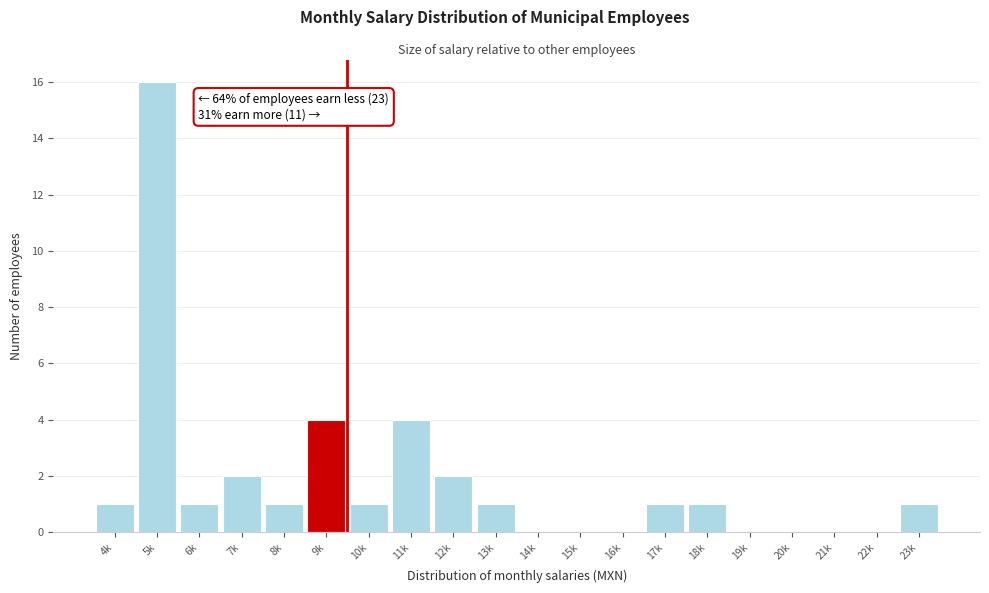

Between 10k and 16k, which is larger?

10k